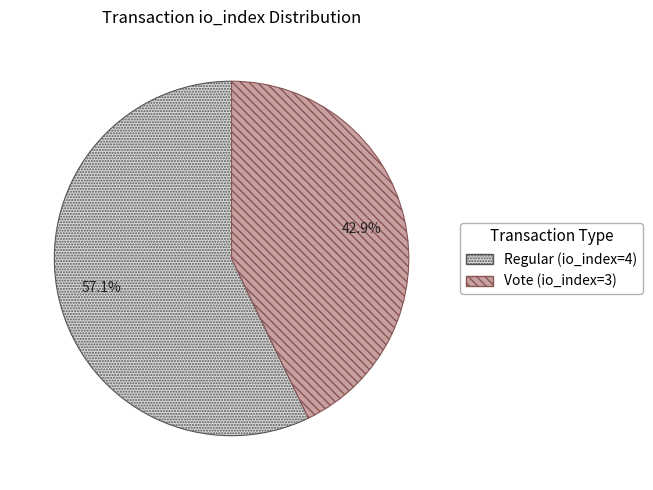

To the nearest percent, what portion does Regular (io_index=4) represent?

57%